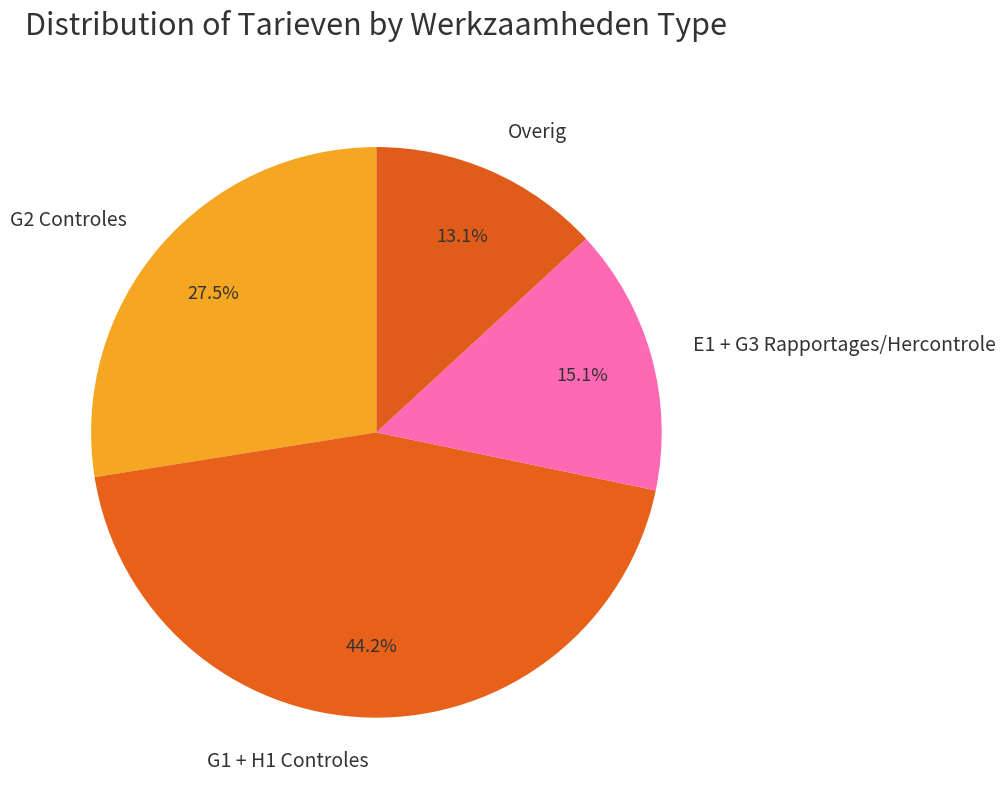

To the nearest percent, what is the average slice percentage?

25%